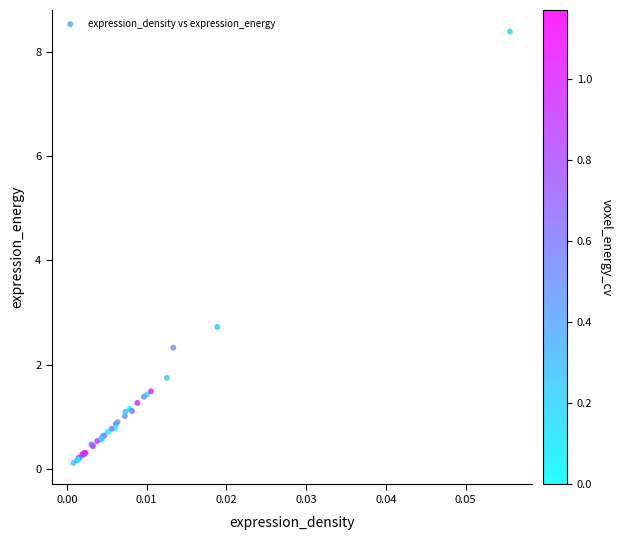

What Y value in the scatter plot is closest to 4?

2.7